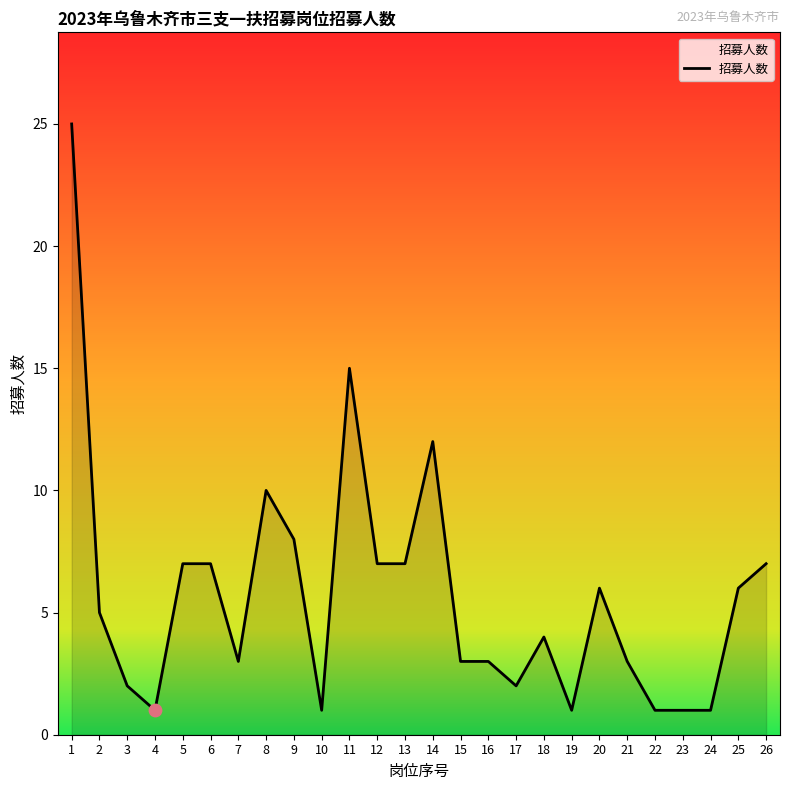

Which has a higher value, 26 or 7?

26